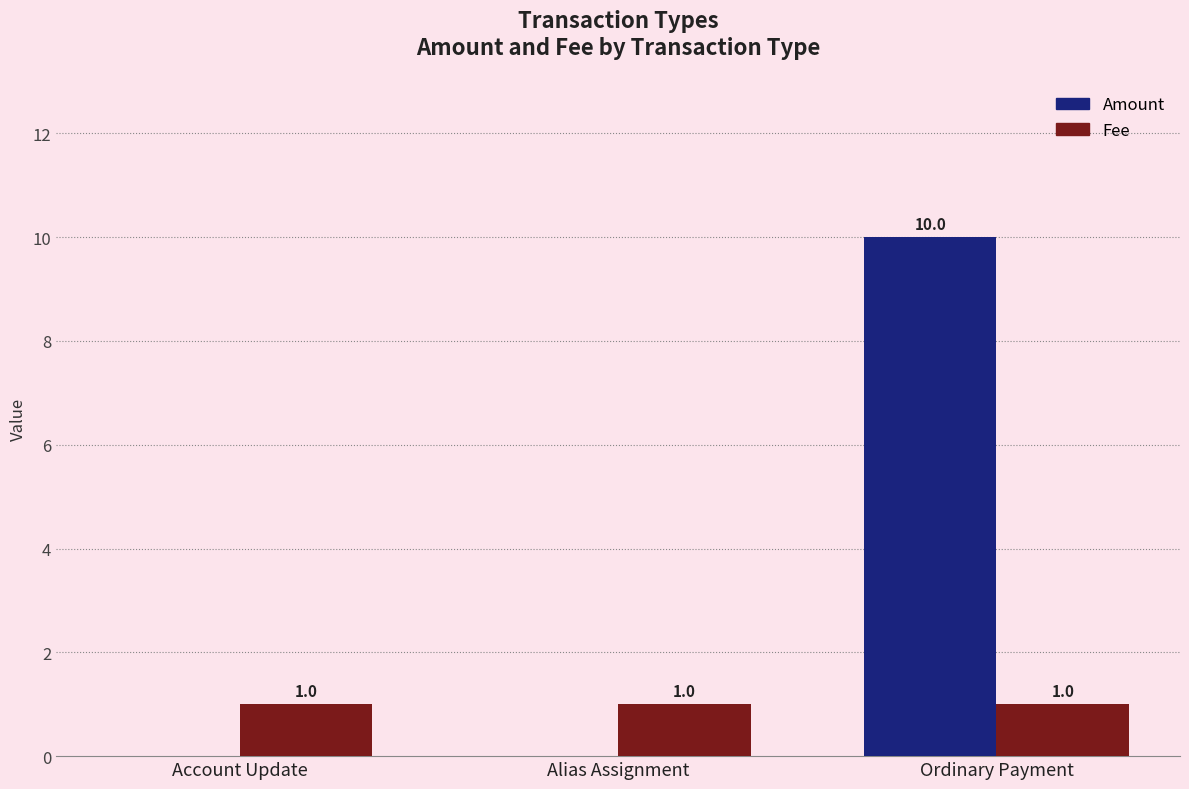

Which category has the highest value across all series?

Ordinary Payment